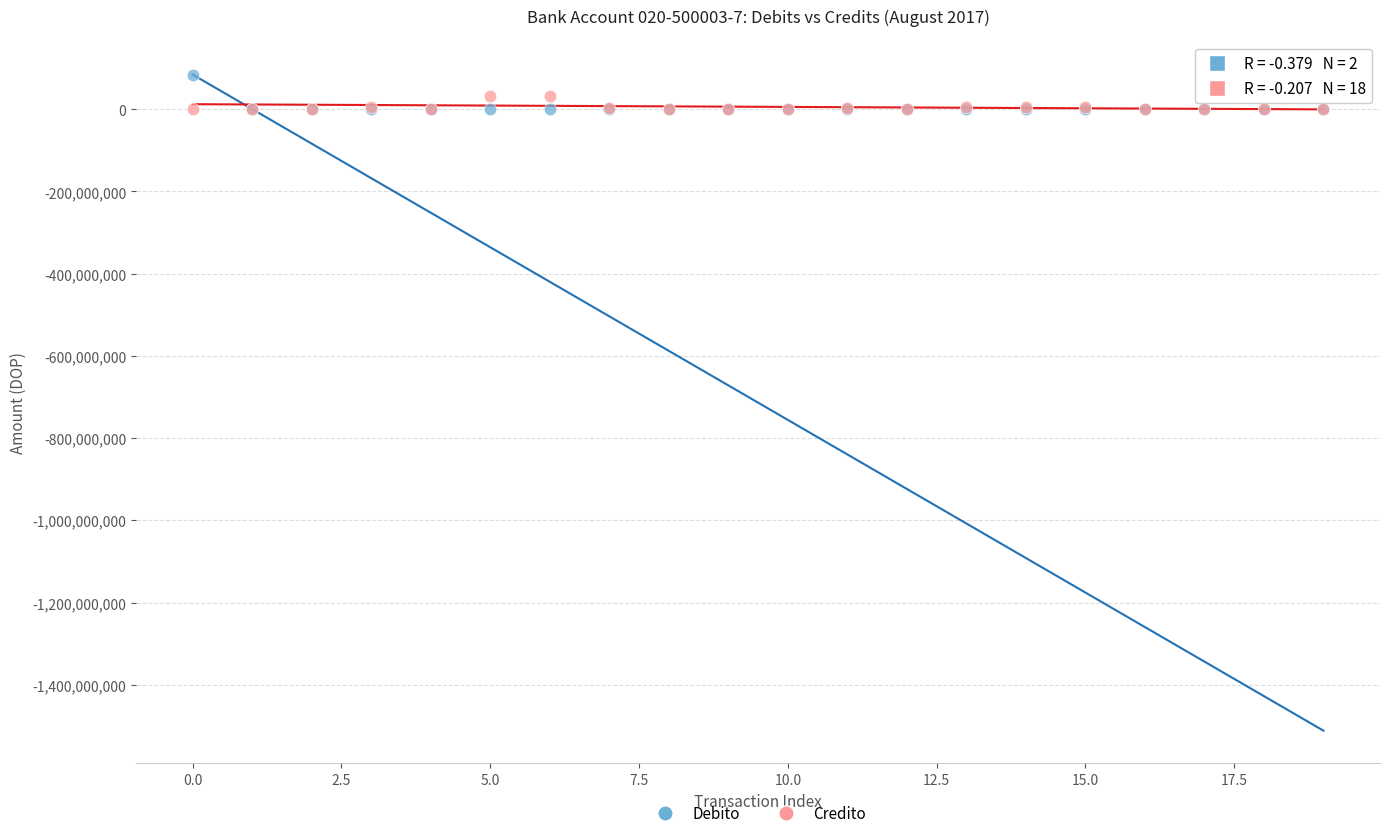

What are all the series names shown in the legend?

Debito, Credito